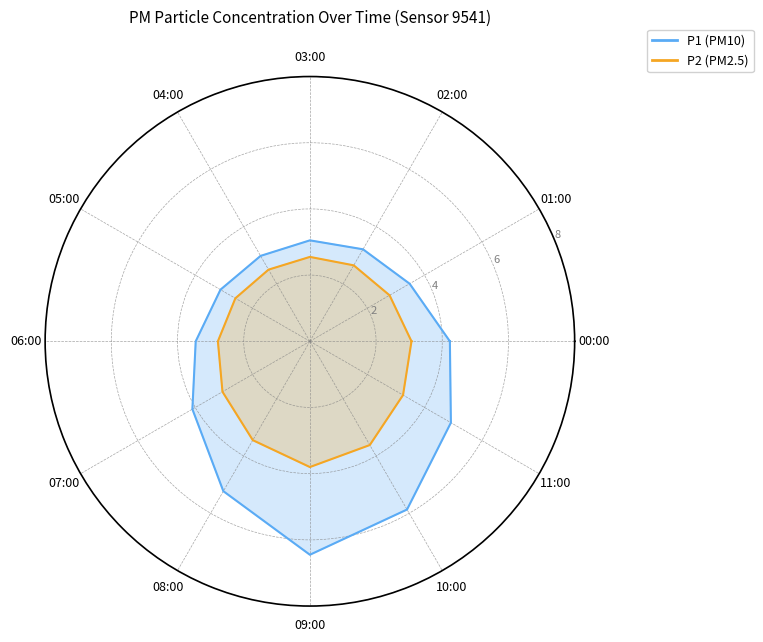

What is the maximum value for P2?

3.8